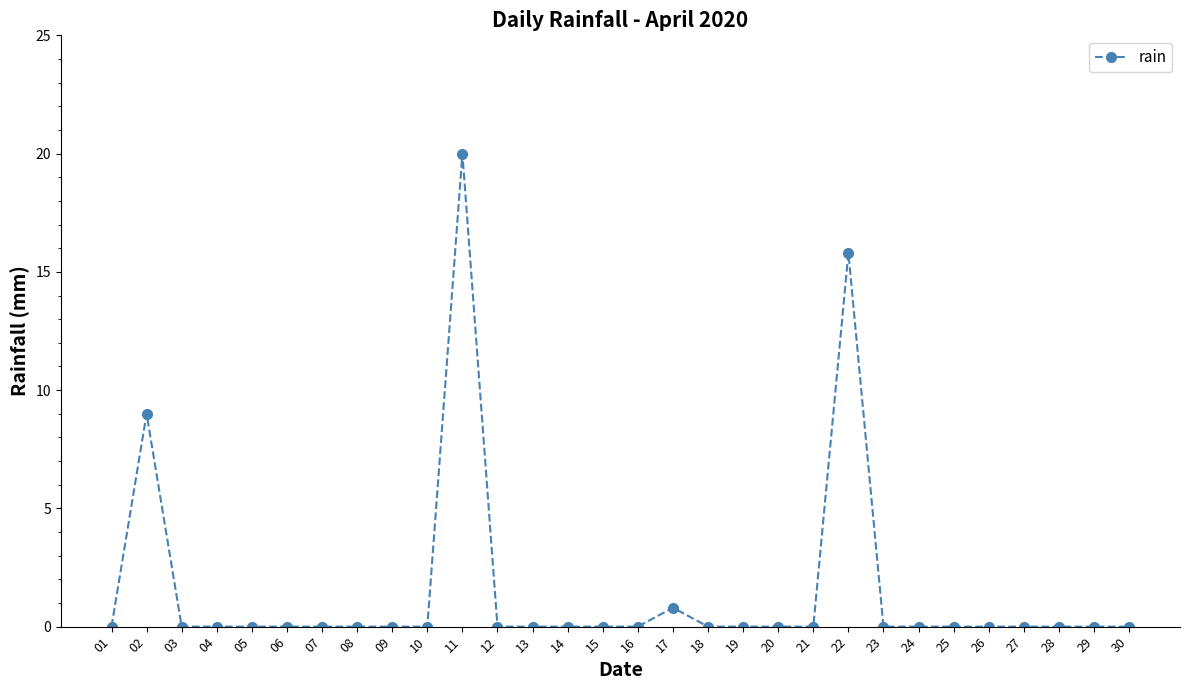

The chart shows a value of 7.6 at 29. True or false?

False